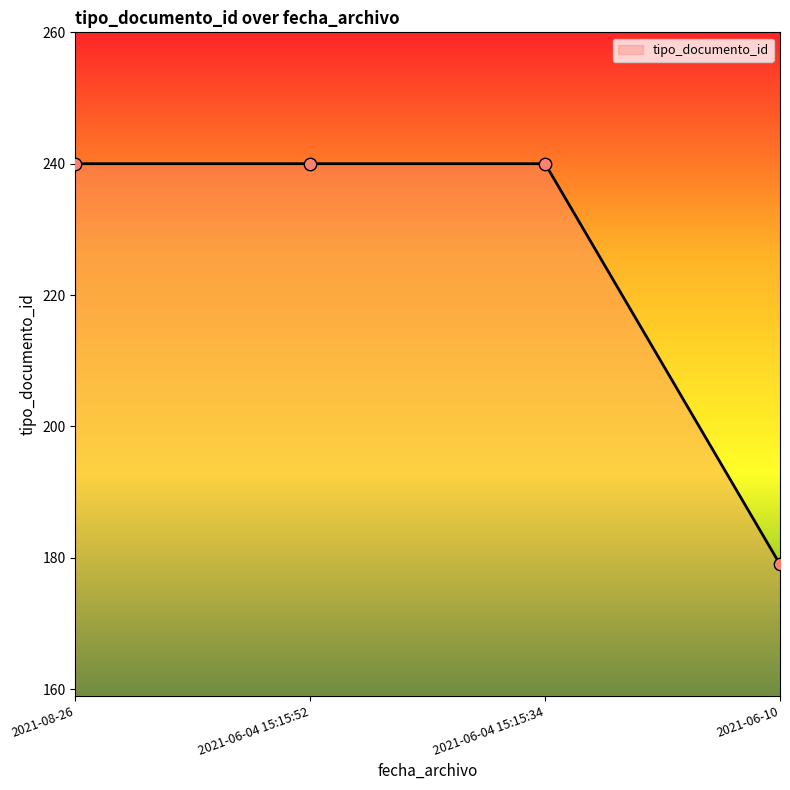

Approximately how many times larger is the value at 2021-06-10 compared to 2021-08-26?

0.7